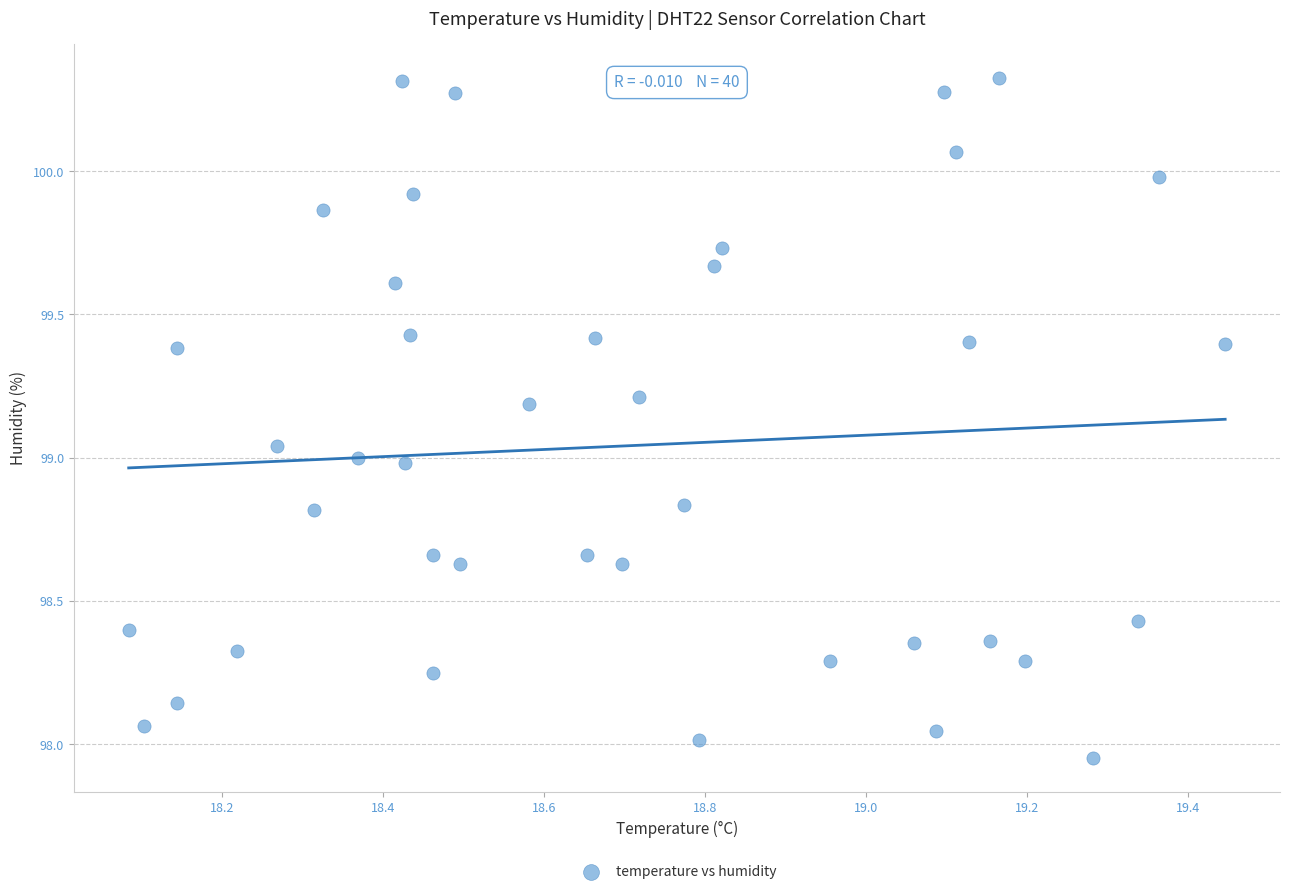

What is the range of X values (max minus min)?

1.4